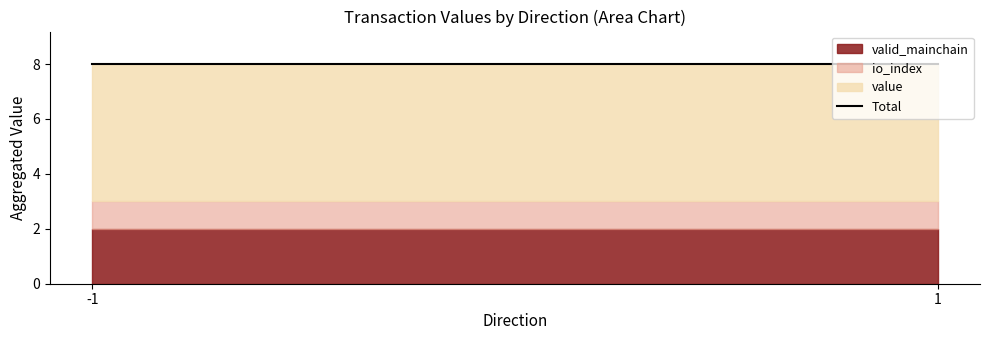

What is the total value across all series at -1?

8.0